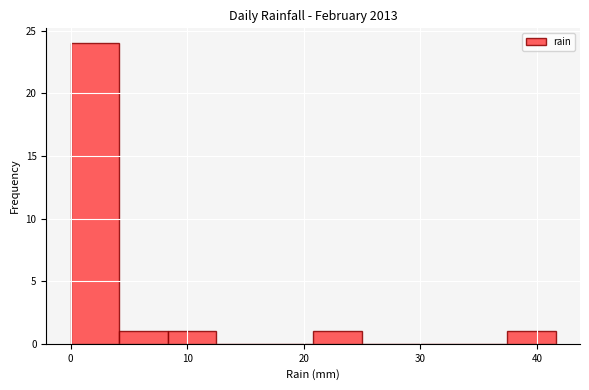

Reading left to right, transcribe this chart: for each bar, give the range it covers on the x-axis and its height. Neither the bar edges nor the heights are printed on the chart, so give them approximately, as read against the axes.

0 to 4: 24
4 to 8: 1
8 to 12: 1
12 to 17: 0
17 to 21: 0
21 to 25: 1
25 to 29: 0
29 to 33: 0
33 to 37: 0
37 to 42: 1